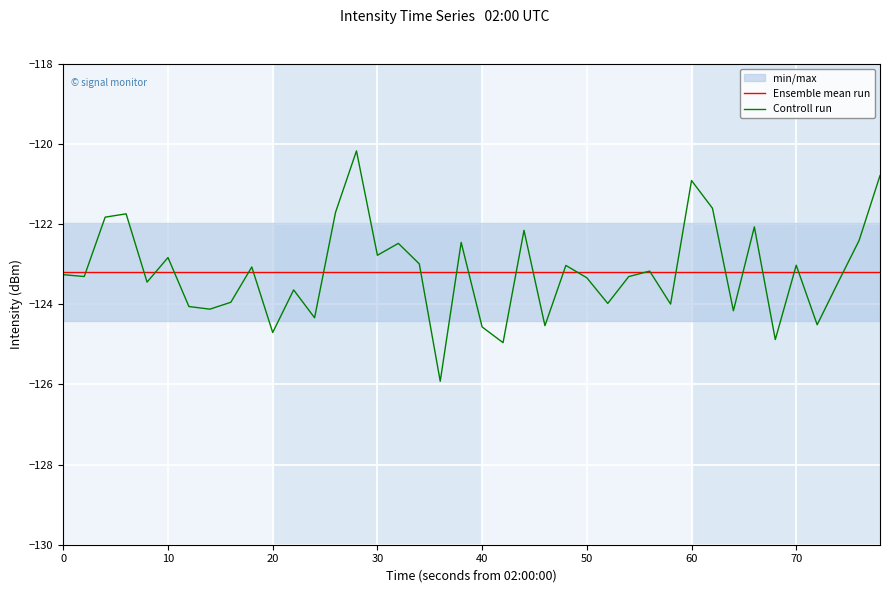

What is the highest value of the Controll run series?

-120.2